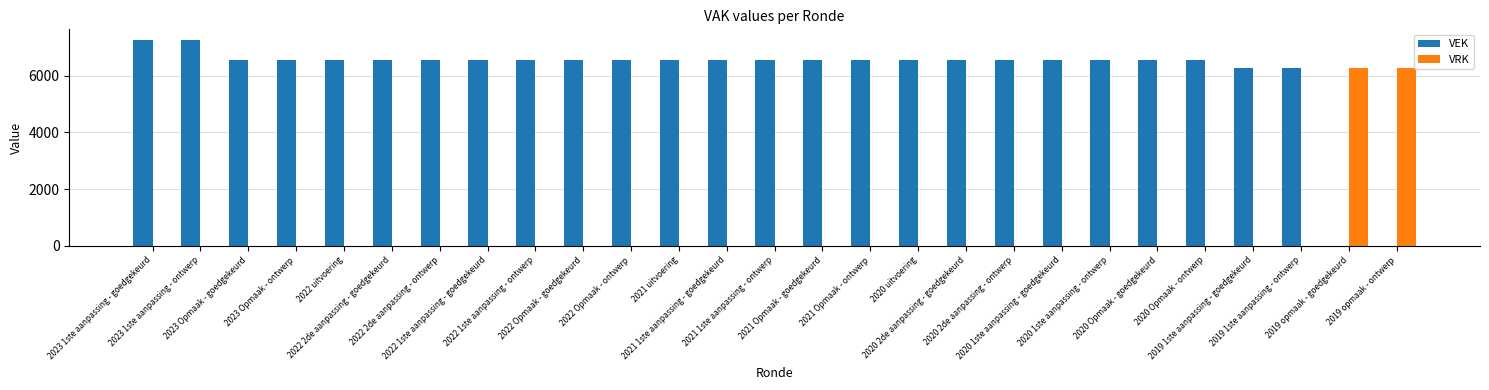

The value of VEK at 2022 Opmaak - ontwerp is 6556. True or false?

True